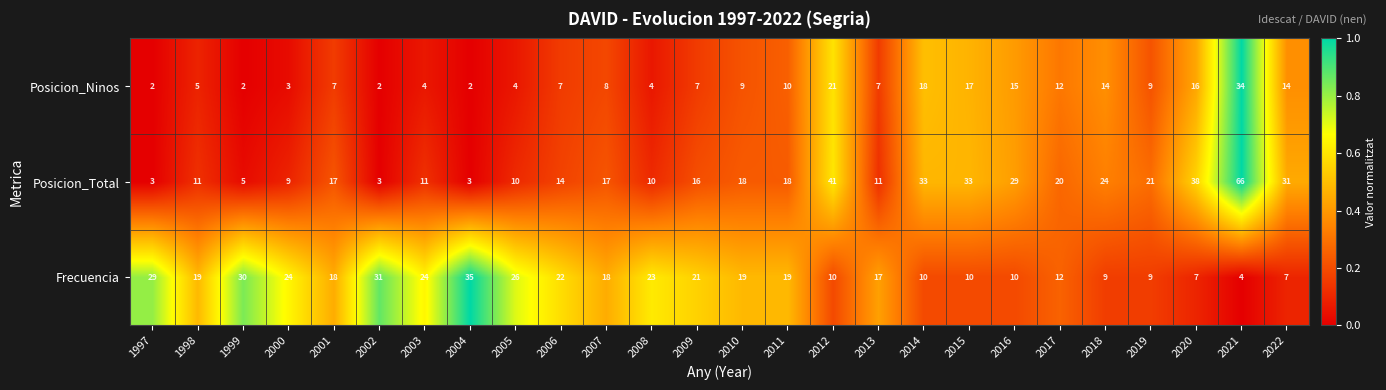

What is the approximate value of Posicion_Total at 2007?

17